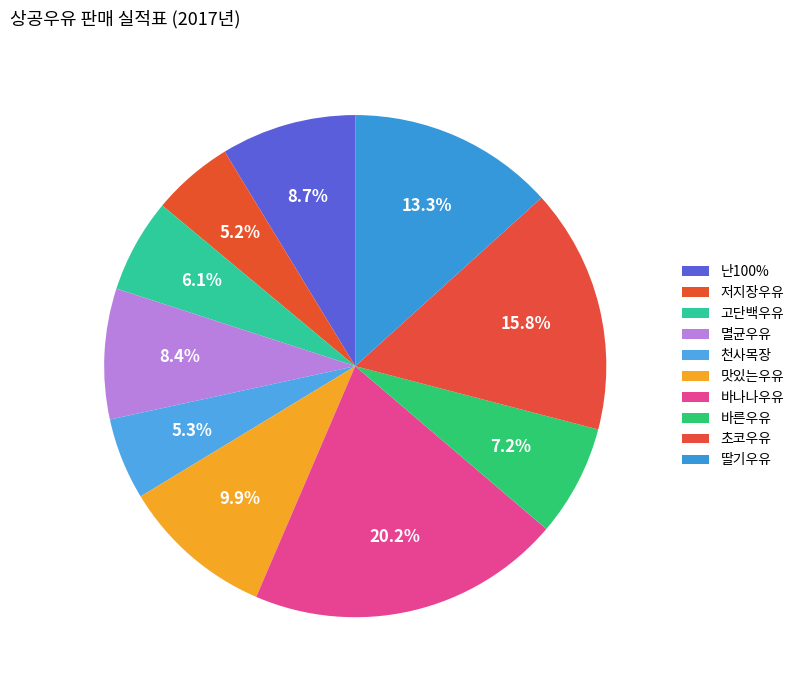

How many slices are in this pie chart?

10